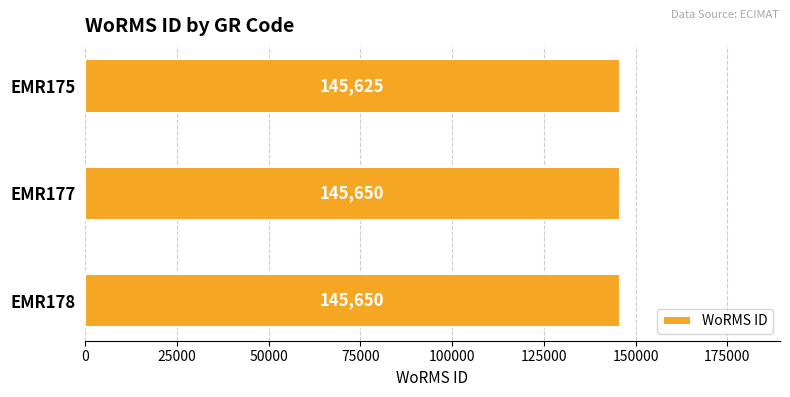

Reading bottom to top, list all the values displayed in this chart.

145650	145650	145625